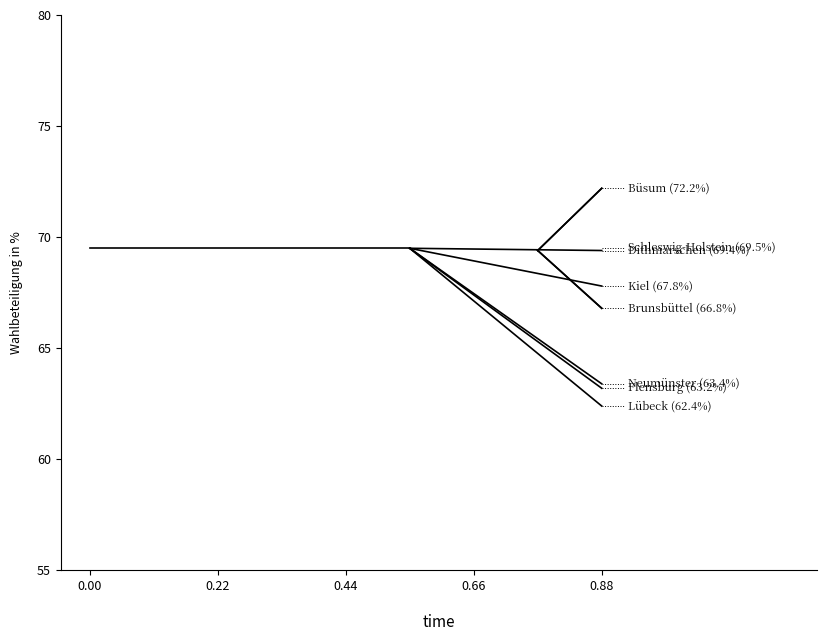

True or false: Neumünster and Flensburg intersect in this chart.

False